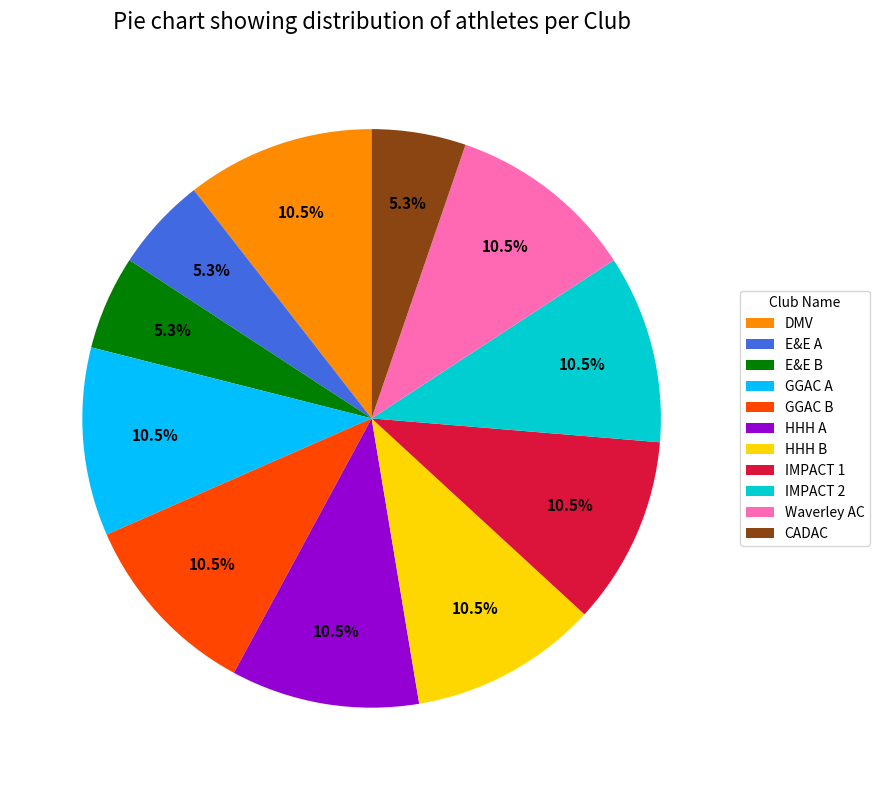

Count the number of slices in the pie.

11